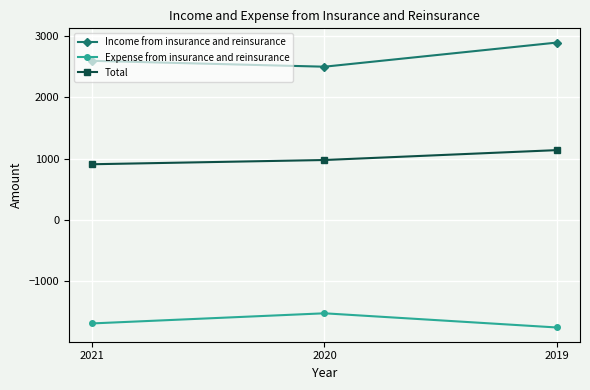

How many lines are shown in the chart?

3